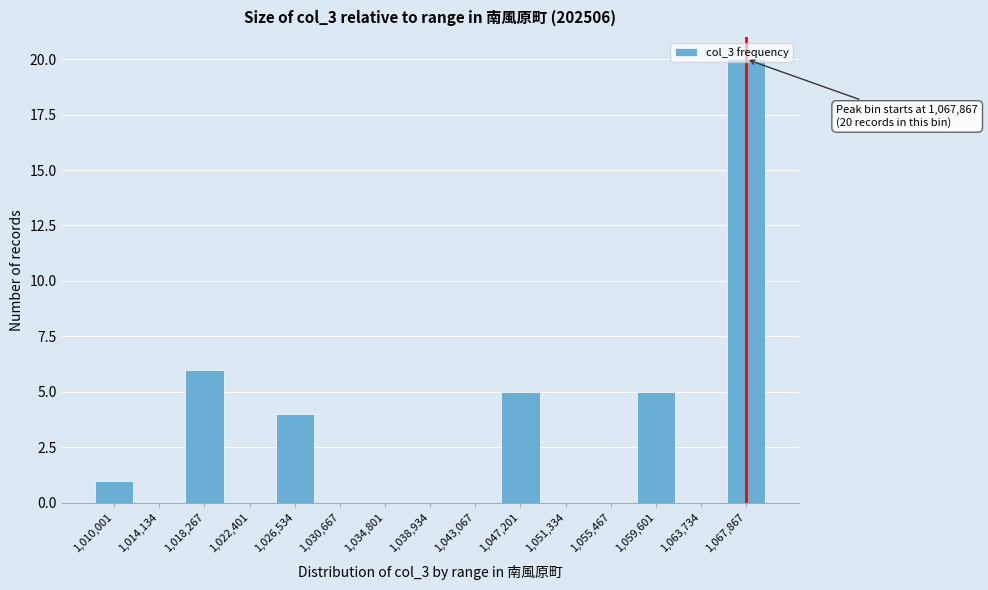

What is the sum of all values?

41